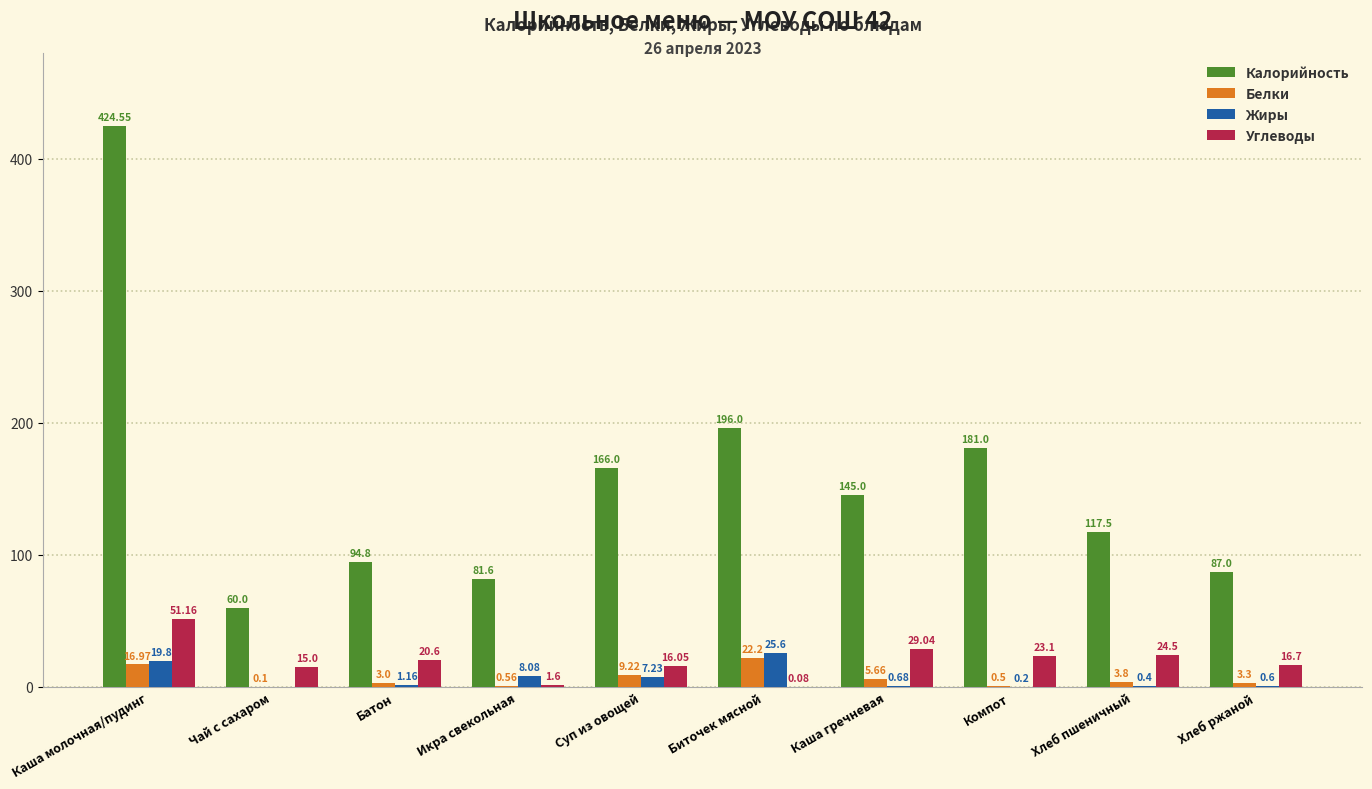

What is the total value across all series at Хлеб пшеничный?

146.2